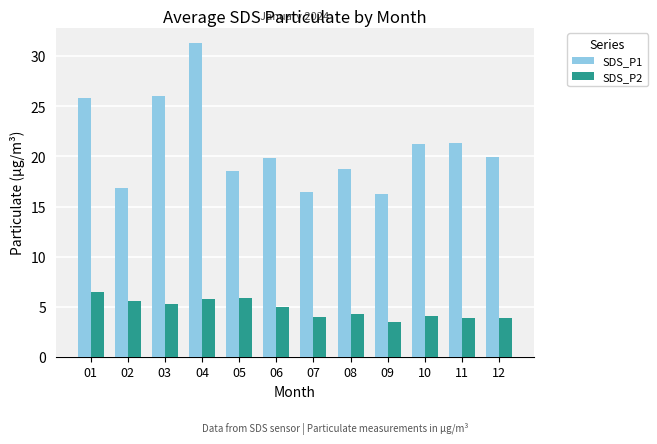

What is the sum of all SDS_P2 values?

57.6